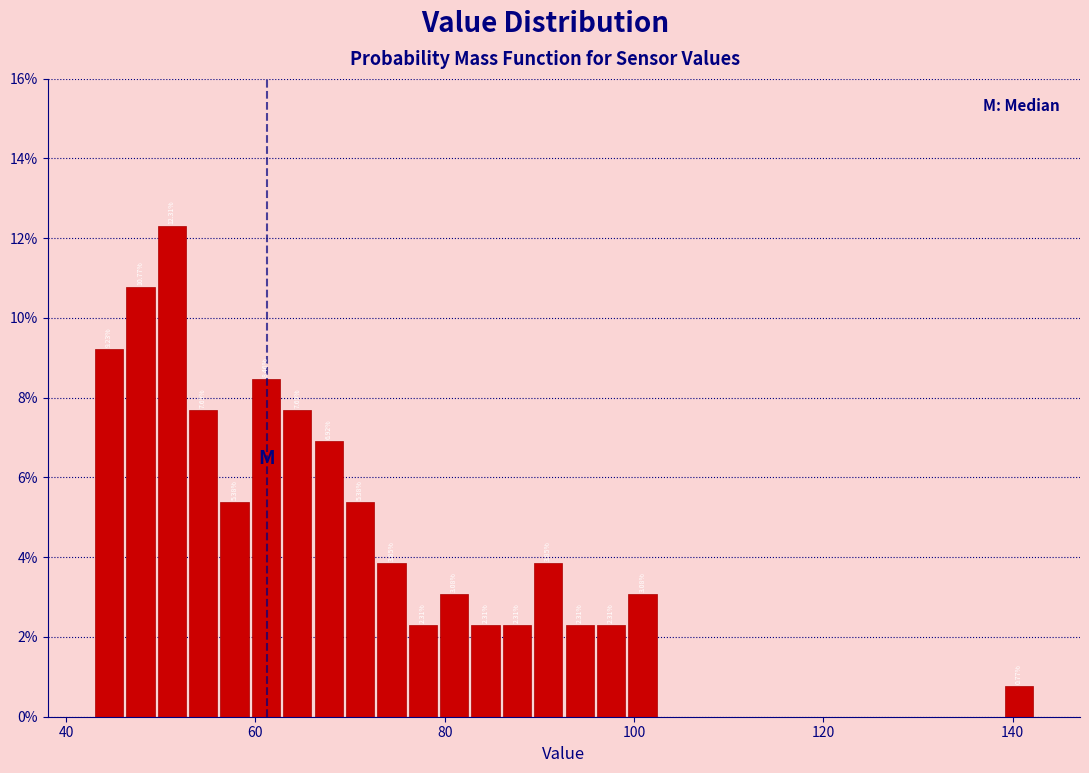

Read against the x-axis, roughly where is the centre of the tallest bar?

52